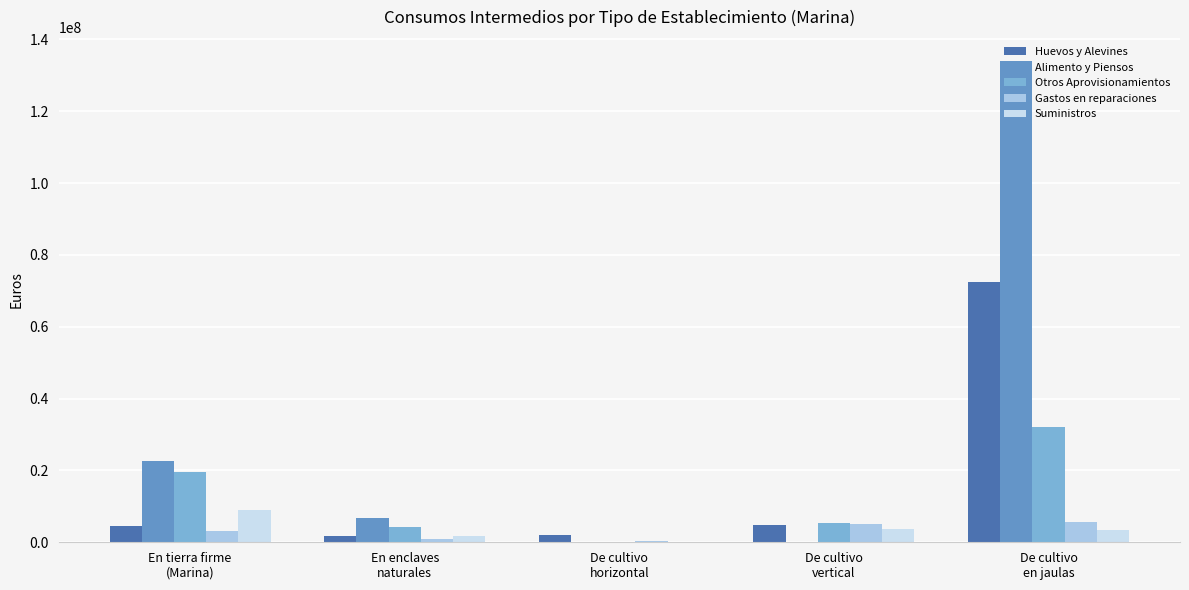

Which series has the largest total across all categories?

Alimento y Piensos